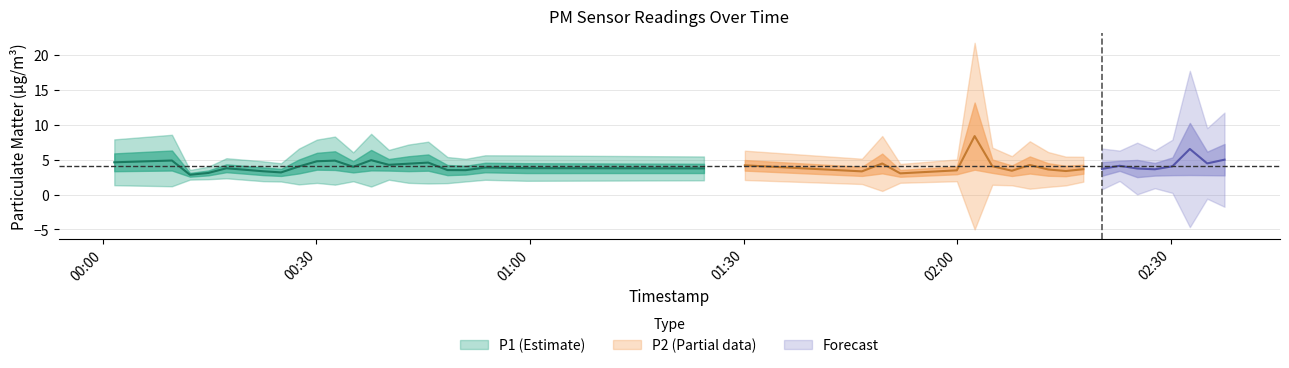

Is this an area chart (filled region under the line)?

No